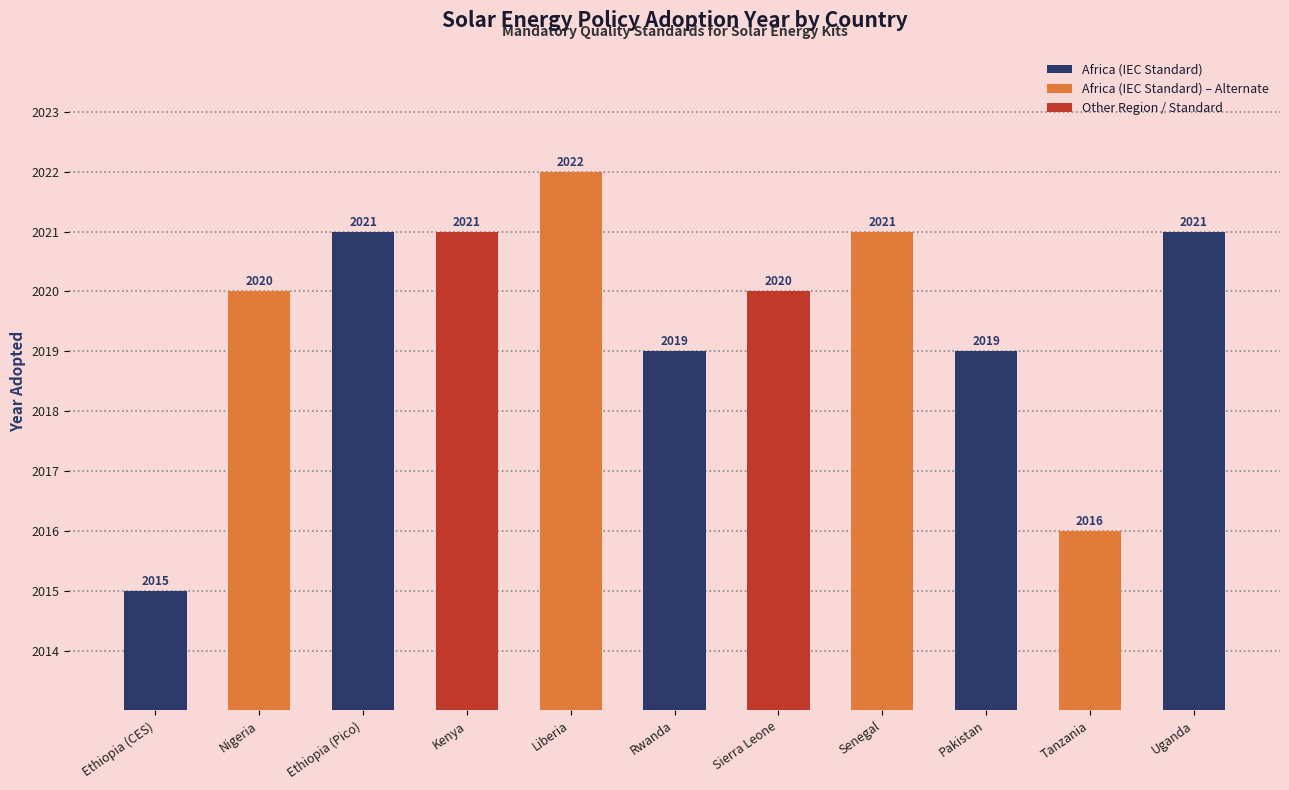

How many values are between 2019 and 2021?

8